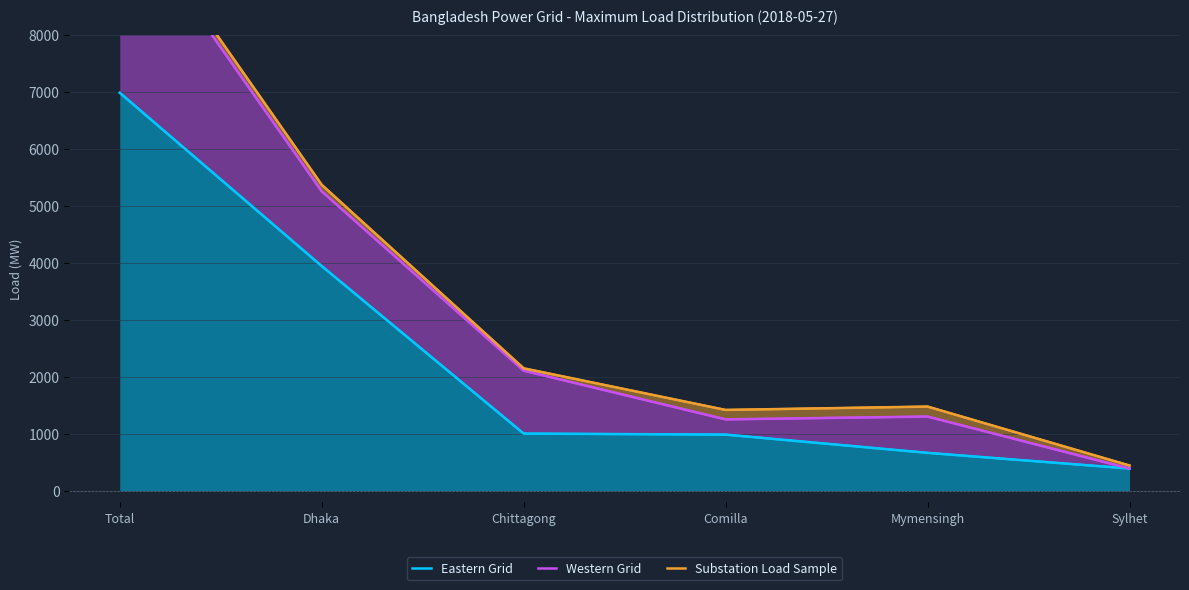

Which series has the widest spread of values?

Substation Load Sample